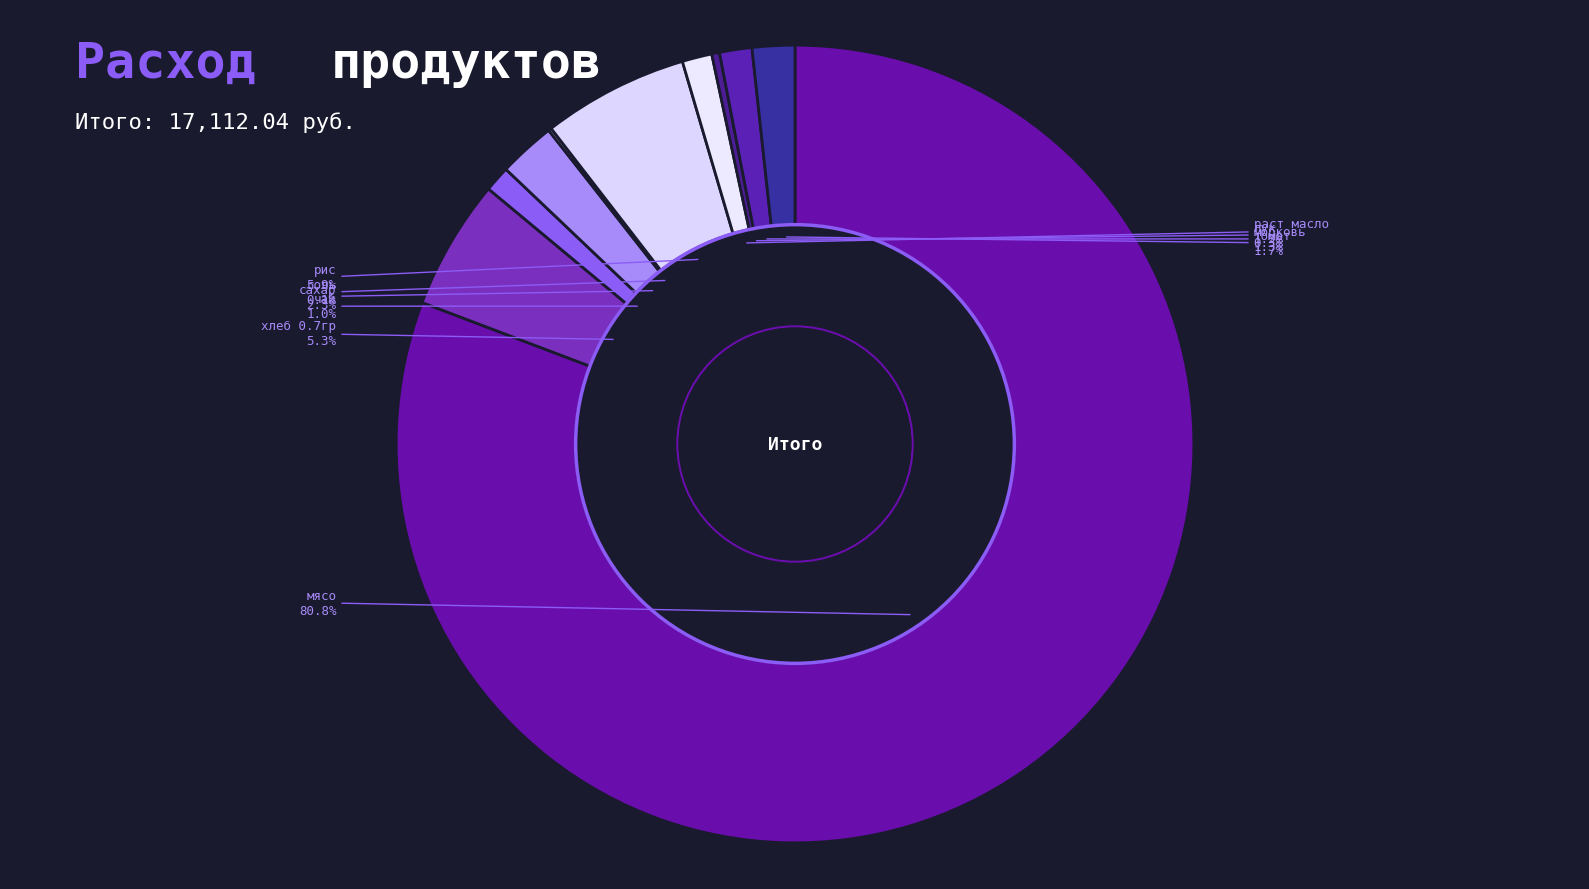

Does any single category account for the majority?

Yes